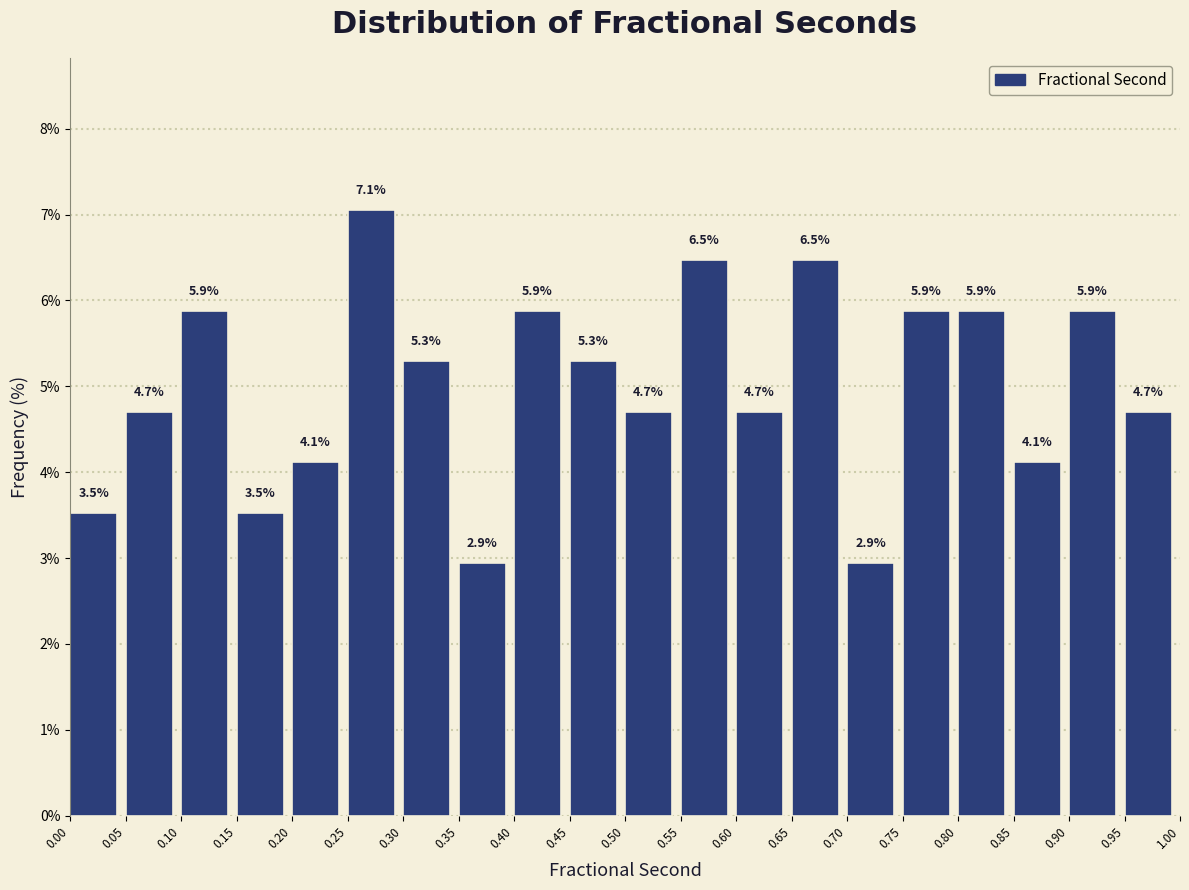

Which range on the x-axis has the tallest bar?

0.25 to 0.30